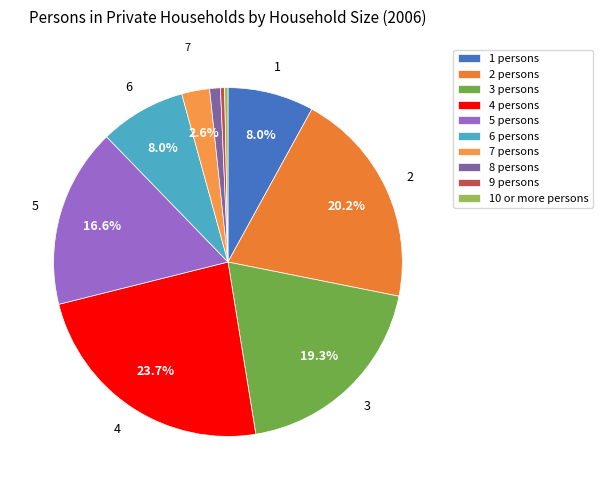

How many segments does this pie chart have?

10